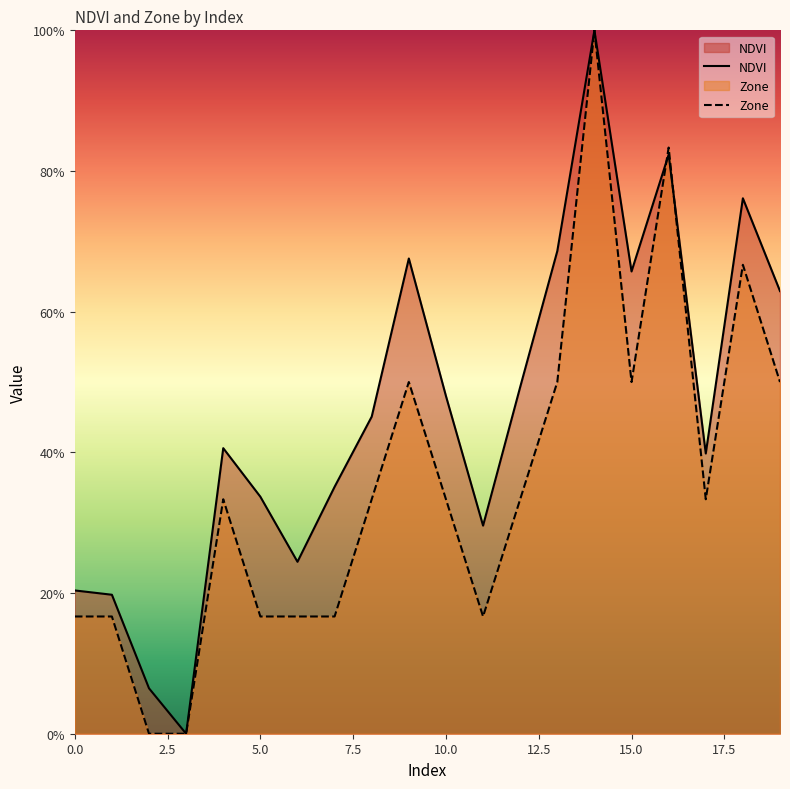

Reading left to right, what are all the values shown in this chart?

NDVI: 0.2	0.2	0.1	0.0	0.4	0.3	0.2	0.4	0.5	0.7	0.5	0.3	0.5	0.7	1.0	0.7	0.8	0.4	0.8	0.6
Zone: 0.2	0.2	0.0	0.0	0.3	0.2	0.2	0.2	0.3	0.5	0.3	0.2	0.3	0.5	1.0	0.5	0.8	0.3	0.7	0.5